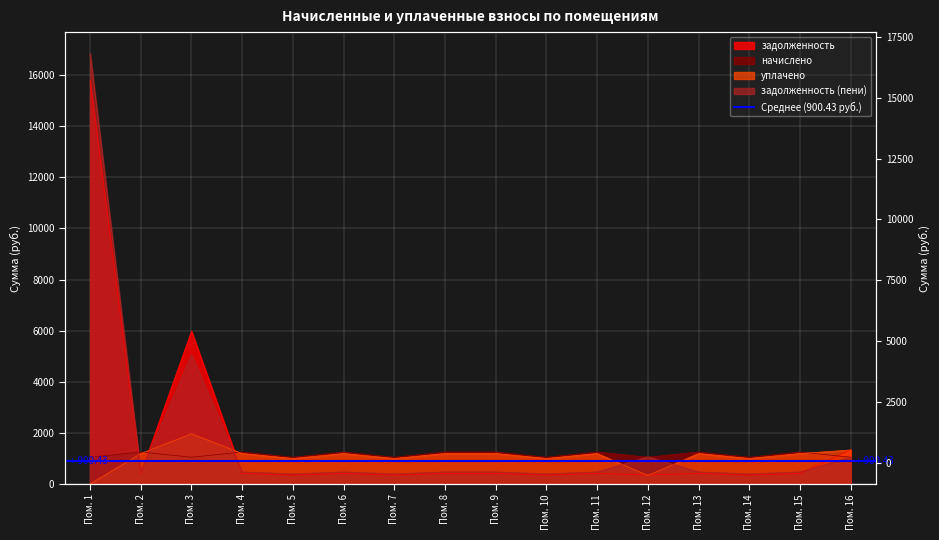

What is the average value of the задолженность series?

1758.8